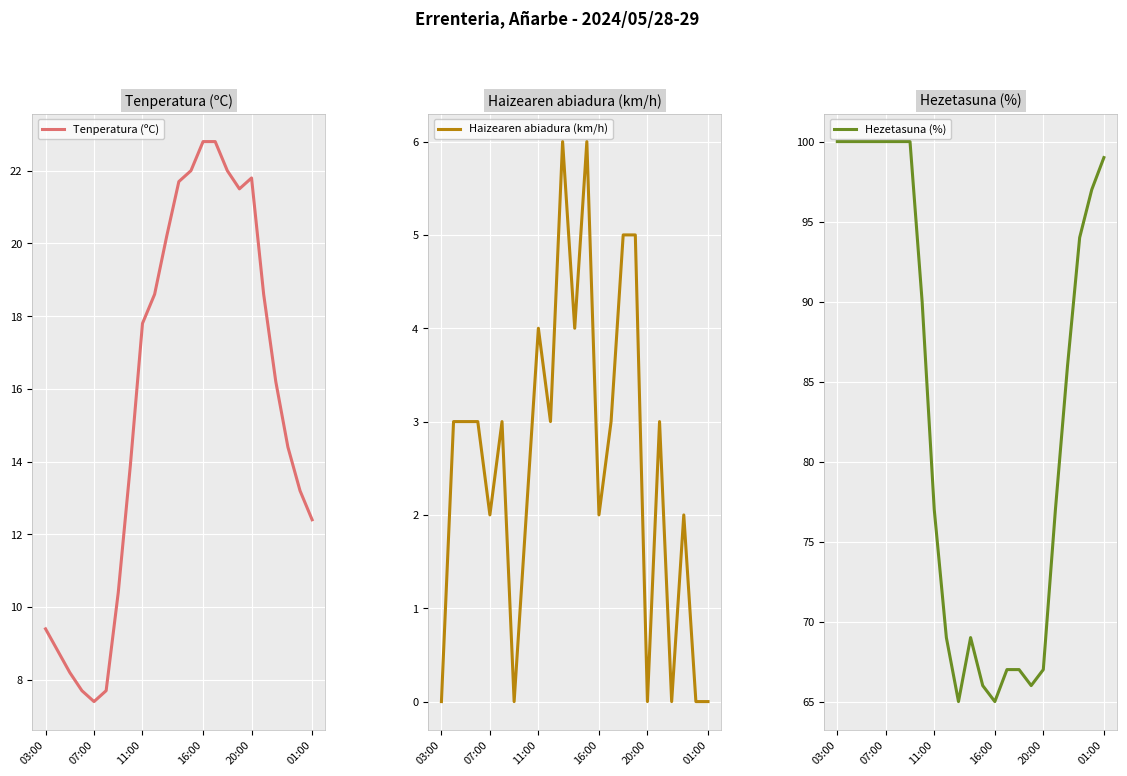

True or false: Hezetasuna (%) and Haizearen abiadura (km/h) intersect in this chart.

False